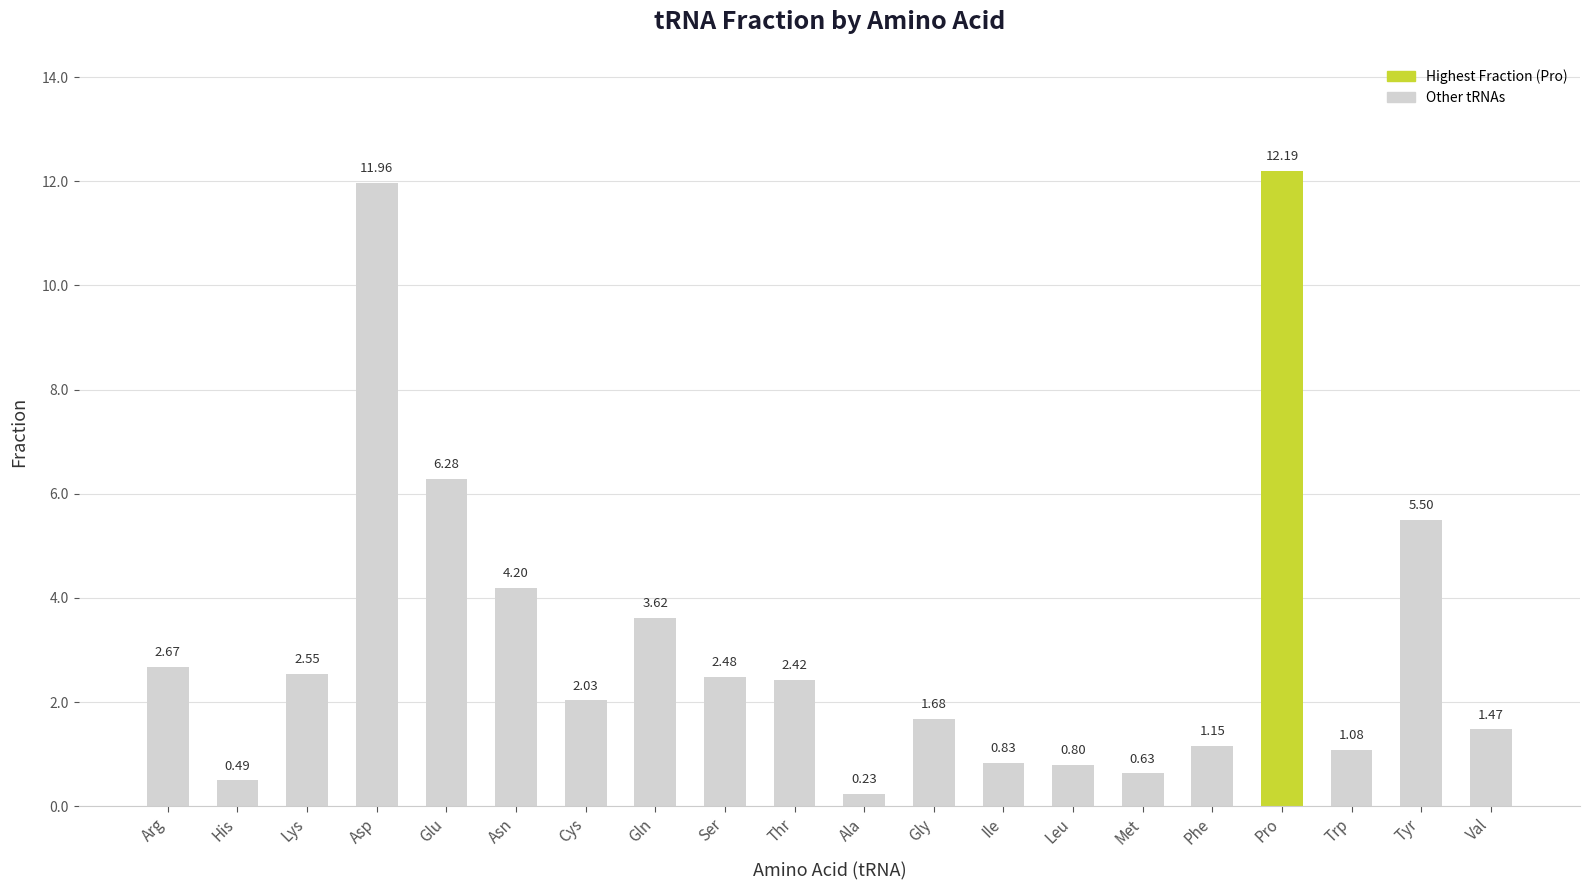

At which category does the chart reach its peak across all series?

Pro